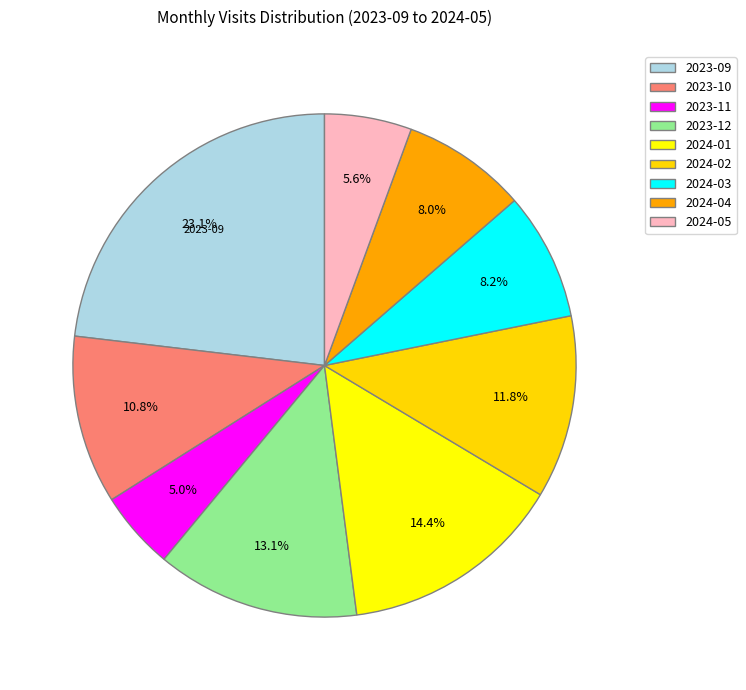

How many slices are in this pie chart?

9